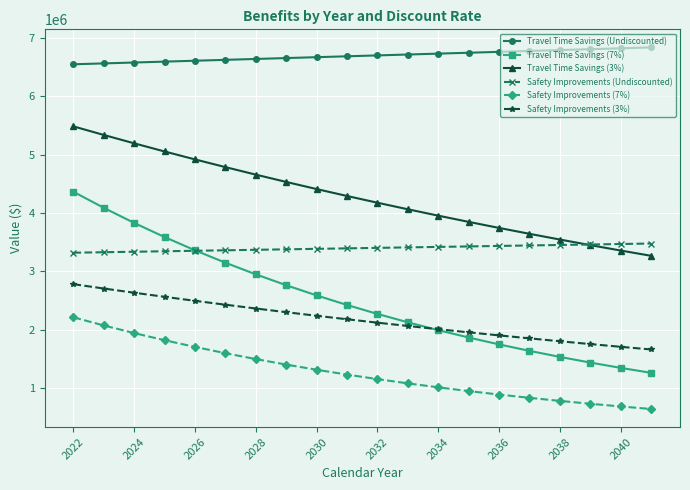

Does the chart display data point markers on the line(s)?

Yes